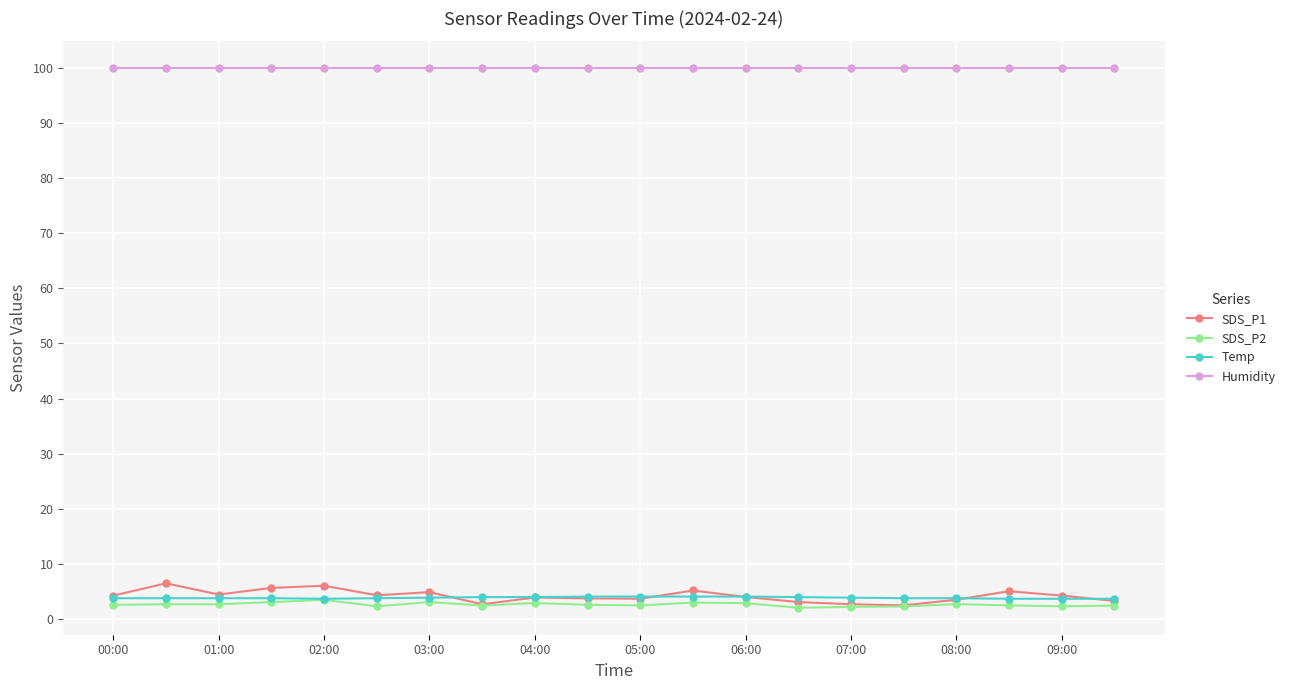

Which series has the widest spread of values?

SDS_P1